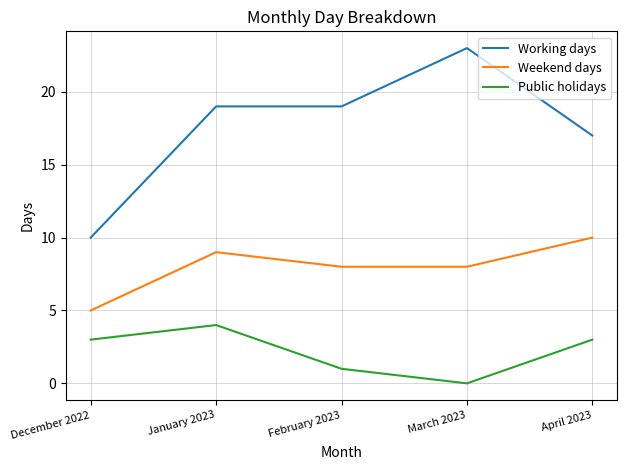

True or false: Weekend days and Public holidays intersect in this chart.

False